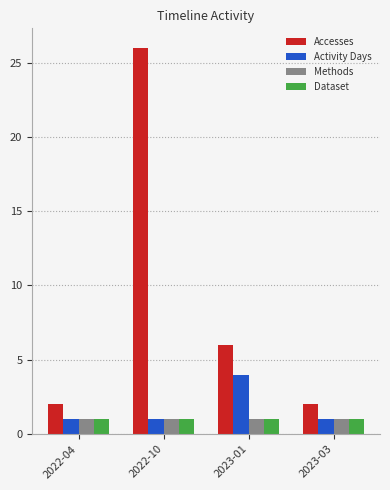

Which category has the highest value in the Accesses series?

2022-10